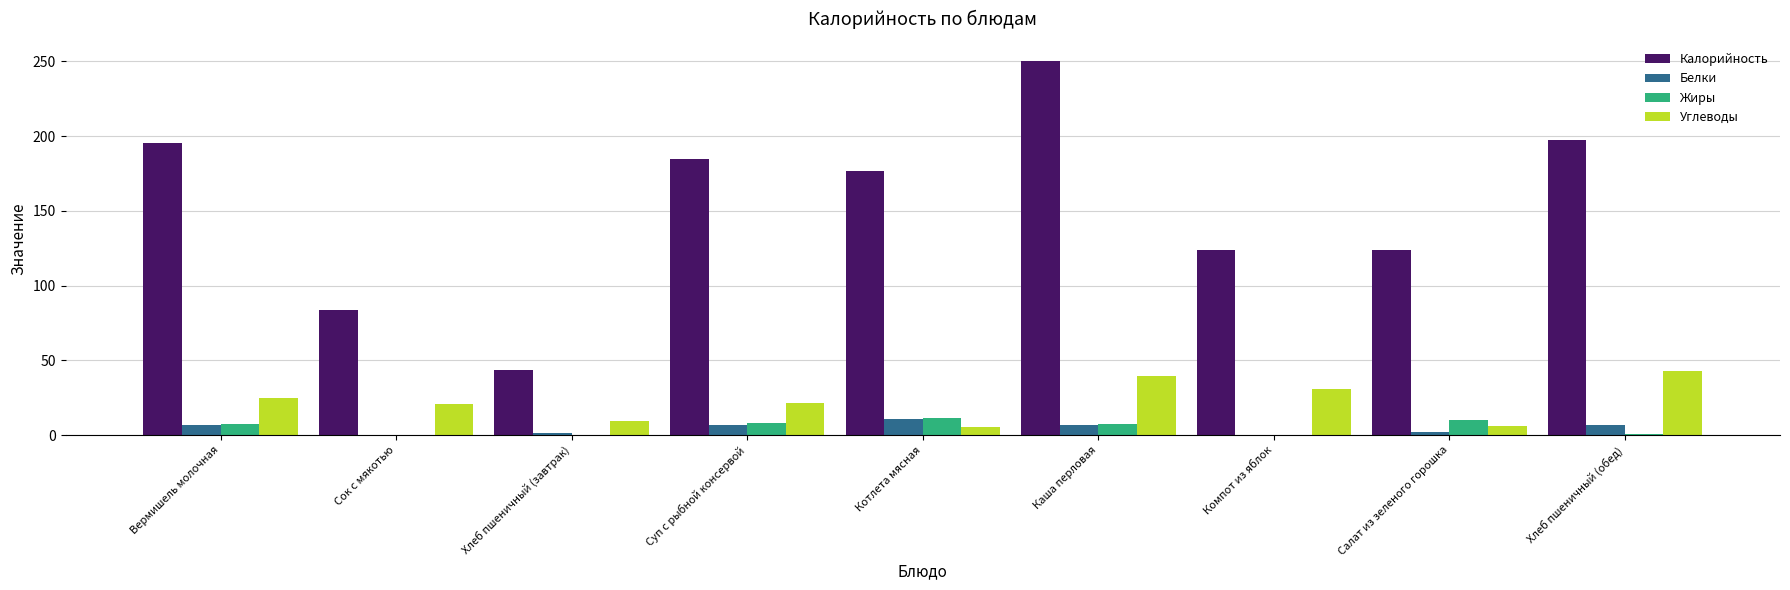

How many series are shown in this chart?

4